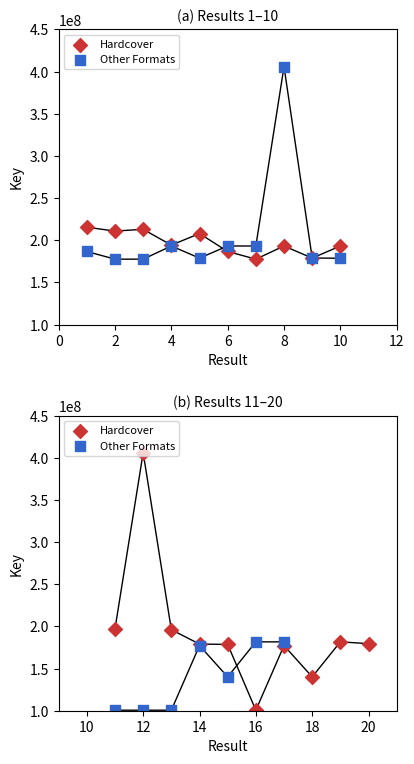

What is the total value across all series at 13?

296687092